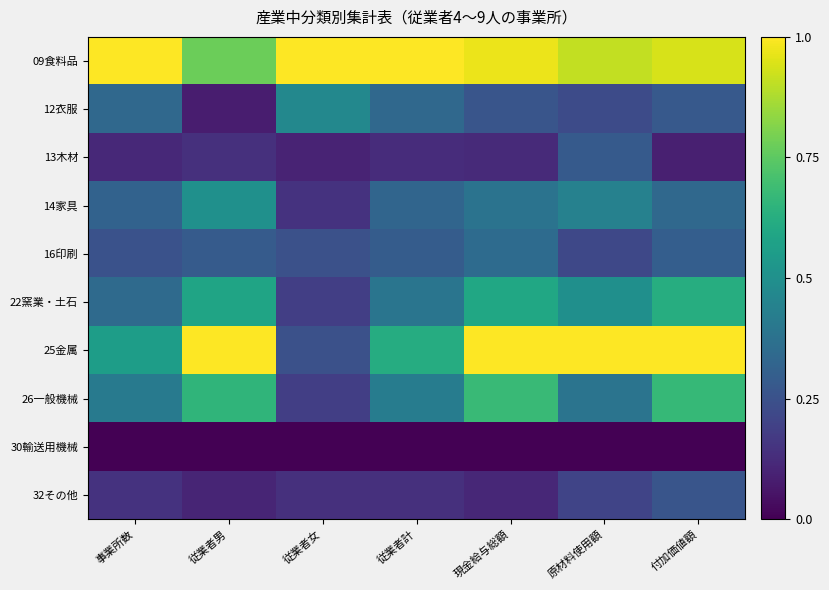

Reading right to left, extract all data points from this chart.

09食料品: 付加価値額=0.9	原材料使用額=0.9	現金給与総額=1.0	従業者計=1.0	従業者女=1.0	従業者男=0.8	事業所数=1.0
12衣服: 付加価値額=0.3	原材料使用額=0.2	現金給与総額=0.3	従業者計=0.3	従業者女=0.5	従業者男=0.1	事業所数=0.3
13木材: 付加価値額=0.1	原材料使用額=0.3	現金給与総額=0.1	従業者計=0.1	従業者女=0.1	従業者男=0.1	事業所数=0.1
14家具: 付加価値額=0.3	原材料使用額=0.4	現金給与総額=0.4	従業者計=0.3	従業者女=0.1	従業者男=0.5	事業所数=0.3
16印刷: 付加価値額=0.3	原材料使用額=0.2	現金給与総額=0.3	従業者計=0.3	従業者女=0.2	従業者男=0.3	事業所数=0.3
22窯業・土石: 付加価値額=0.6	原材料使用額=0.5	現金給与総額=0.6	従業者計=0.4	従業者女=0.2	従業者男=0.6	事業所数=0.3
25金属: 付加価値額=1.0	原材料使用額=1.0	現金給与総額=1.0	従業者計=0.6	従業者女=0.2	従業者男=1.0	事業所数=0.6
26一般機械: 付加価値額=0.7	原材料使用額=0.4	現金給与総額=0.7	従業者計=0.4	従業者女=0.2	従業者男=0.7	事業所数=0.4
30輸送用機械: 付加価値額=0.0	原材料使用額=0.0	現金給与総額=0.0	従業者計=0.0	従業者女=0.0	従業者男=0.0	事業所数=0.0
32その他: 付加価値額=0.3	原材料使用額=0.2	現金給与総額=0.1	従業者計=0.1	従業者女=0.1	従業者男=0.1	事業所数=0.1